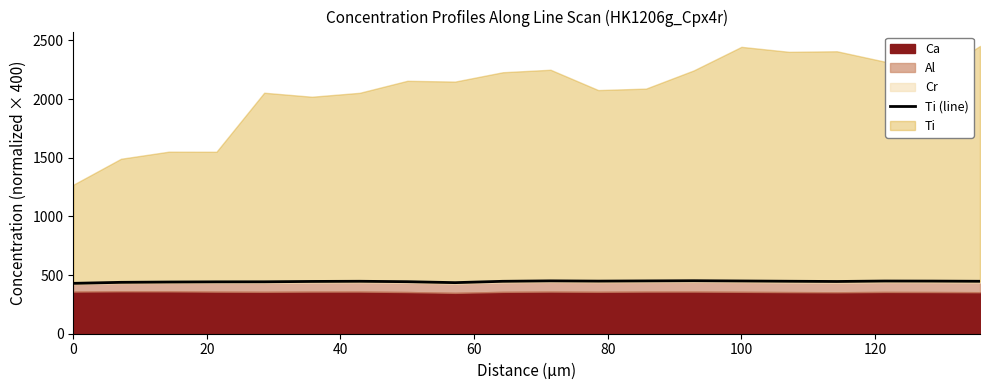

How many lines are shown in the chart?

1